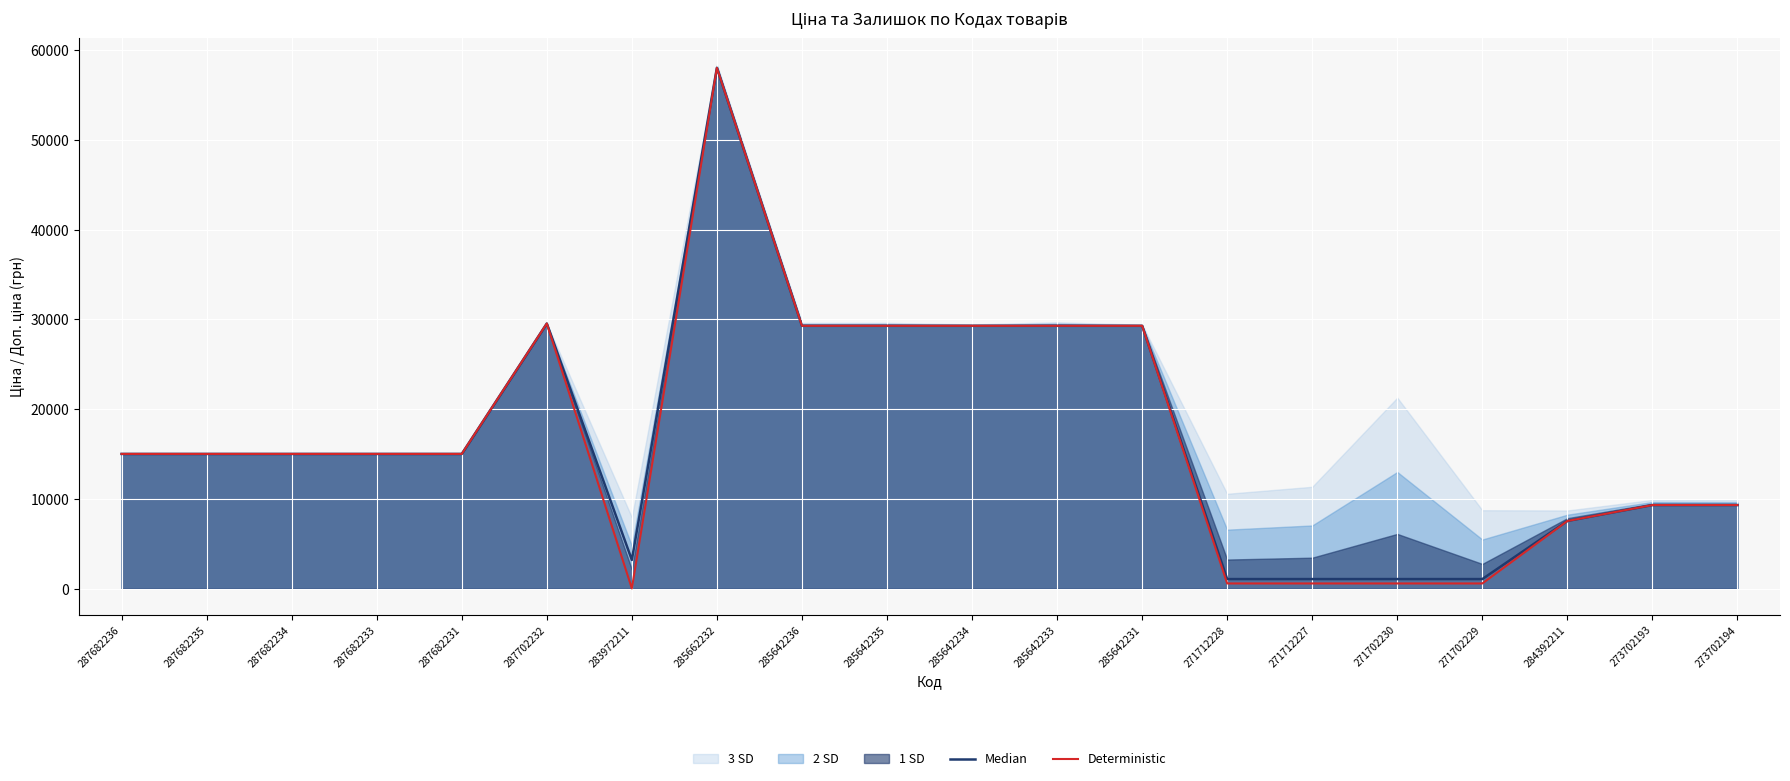

What is the value of the Median point at the 5th from the left?

15019.2